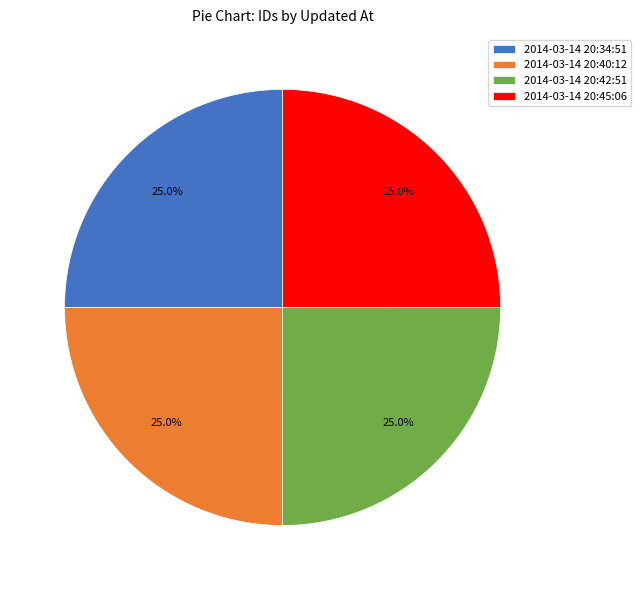

Count the number of slices in the pie.

4